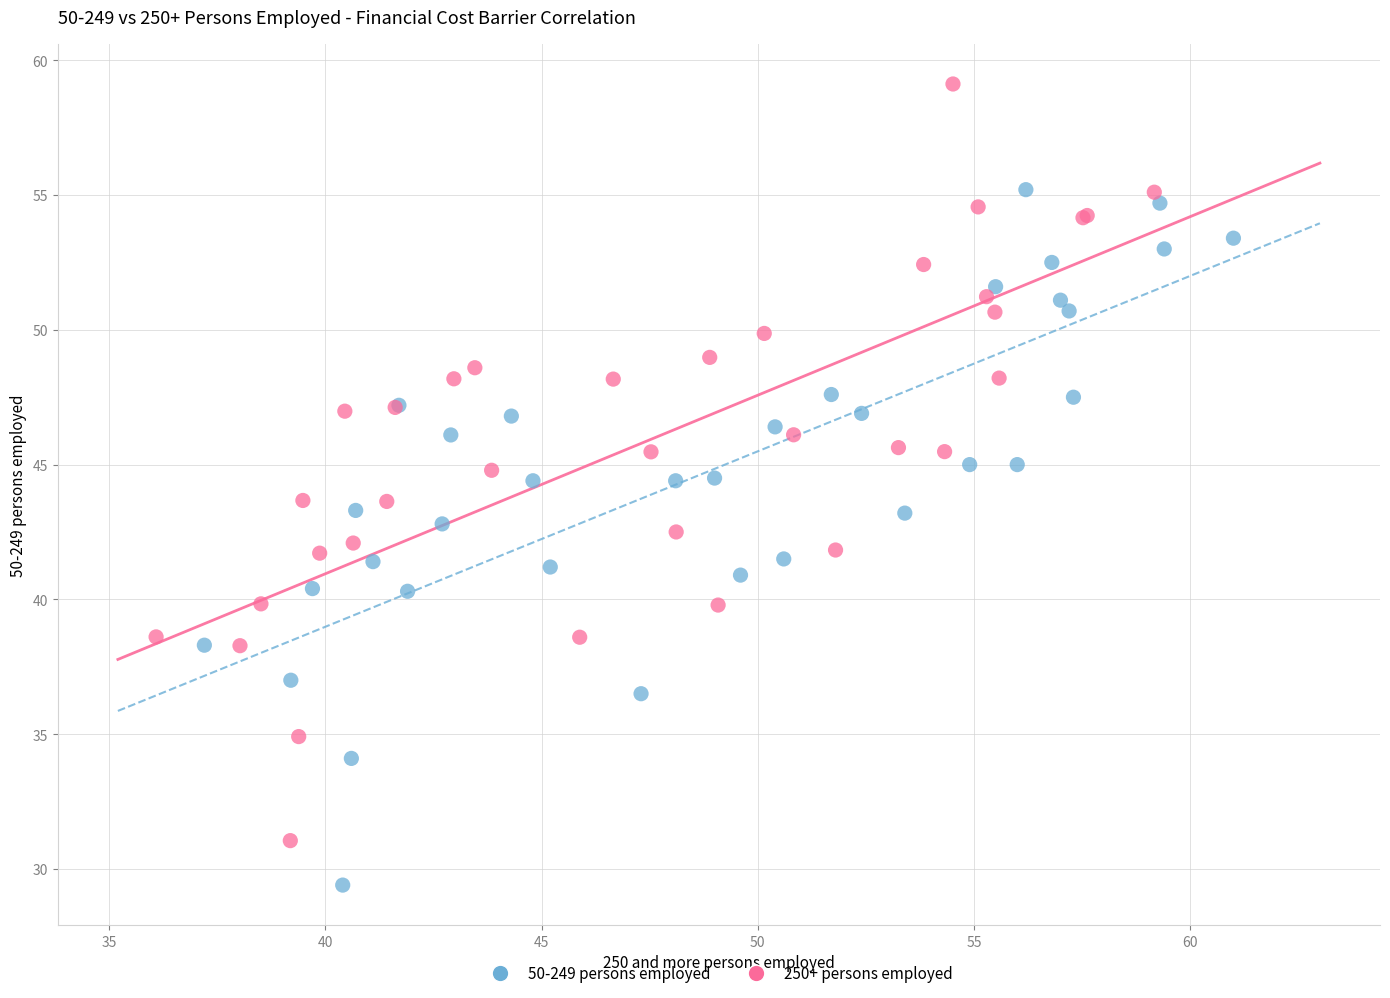

Which series contains the highest Y value?

250+ persons employed